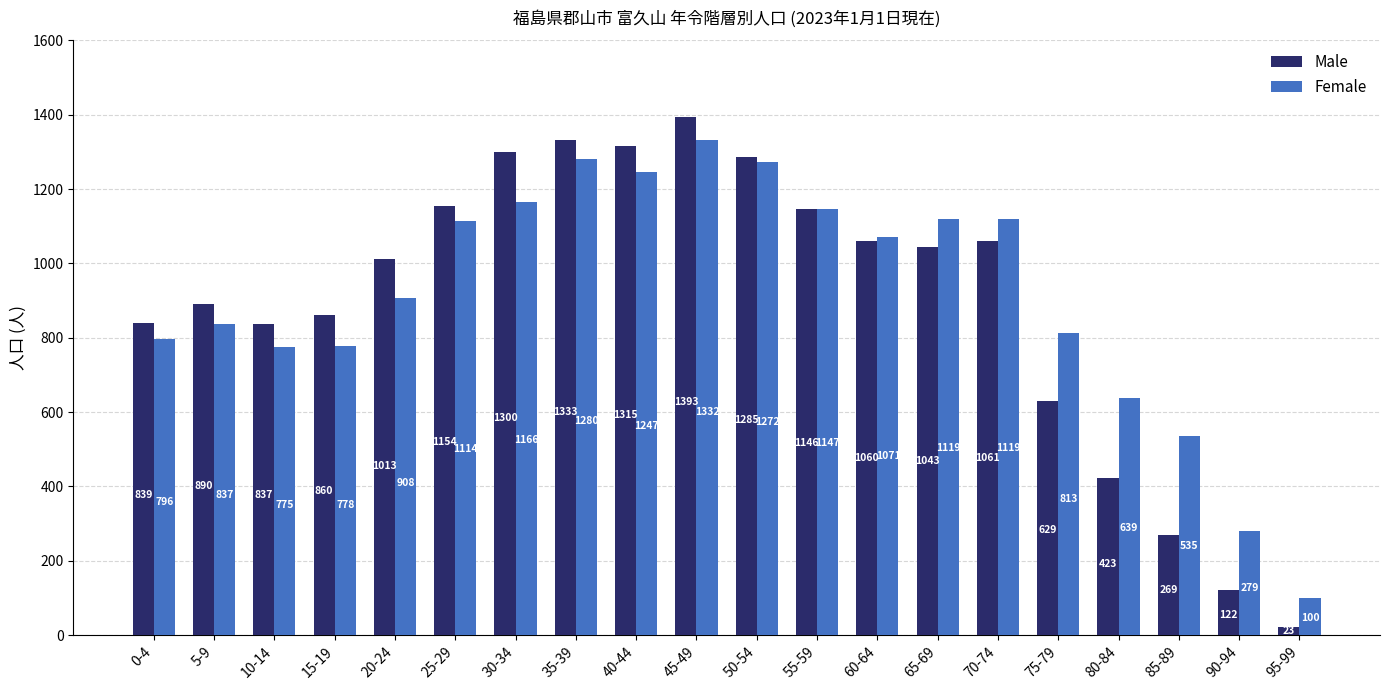

What is the average value of the Male series?

900